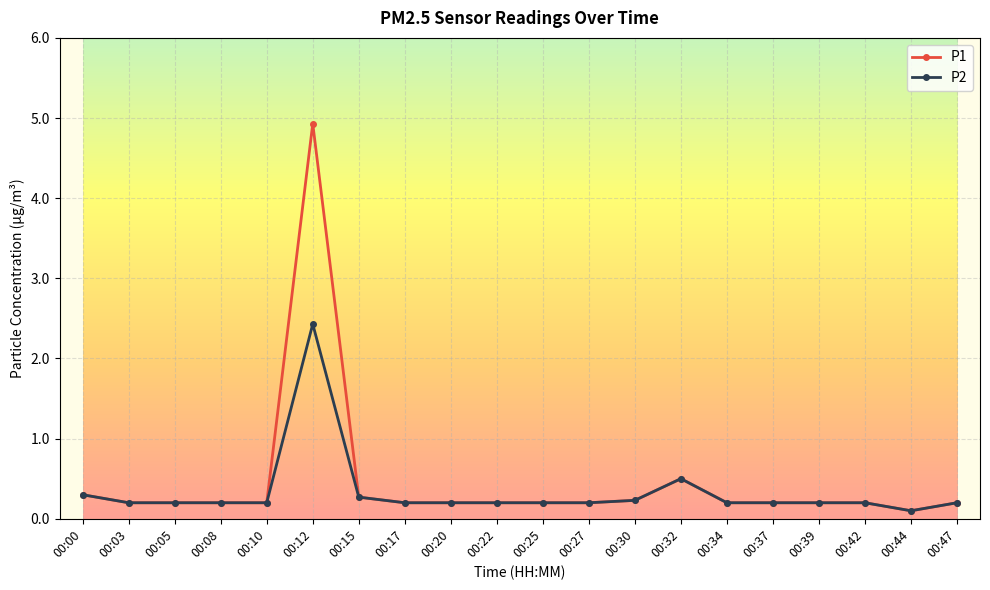

What is the value of the P1 point at the 3rd from the left?

0.2